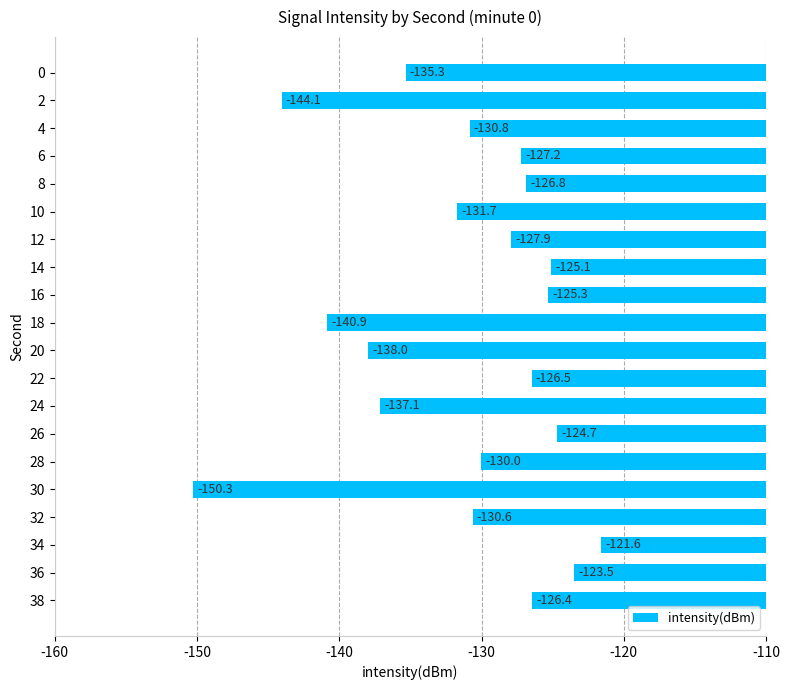

Reading top to bottom, what are all the values shown in this chart?

-135.3	-144.1	-130.8	-127.2	-126.8	-131.7	-127.9	-125.1	-125.3	-140.9	-138.0	-126.5	-137.1	-124.7	-130.0	-150.3	-130.6	-121.6	-123.5	-126.4